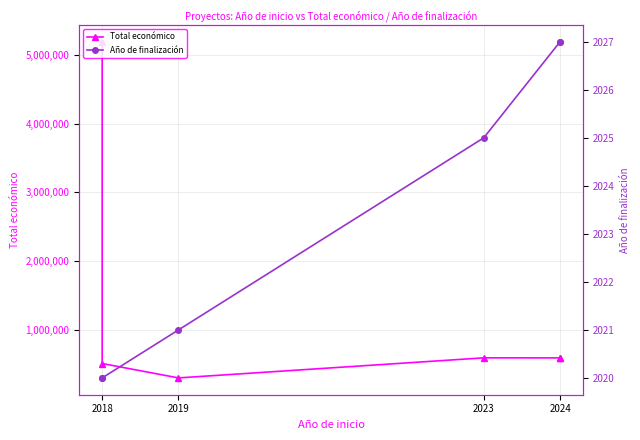

In Total económico, how many points are higher than both neighbors (excluding endpoints)?

1